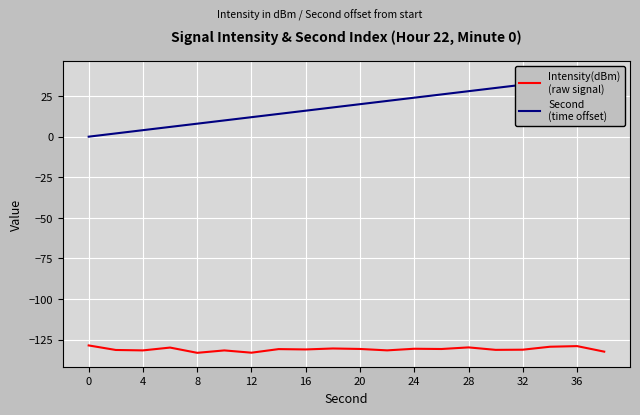

True or false: Second
(time offset) and Intensity(dBm)
(raw signal) cross at least once.

False